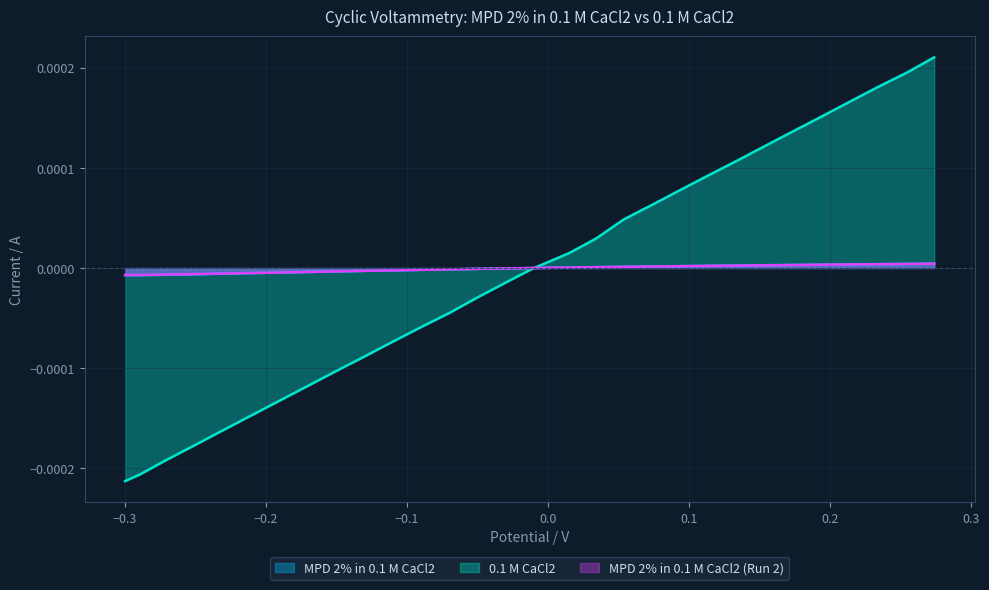

Which series has the widest spread of values?

0.1 M CaCl2